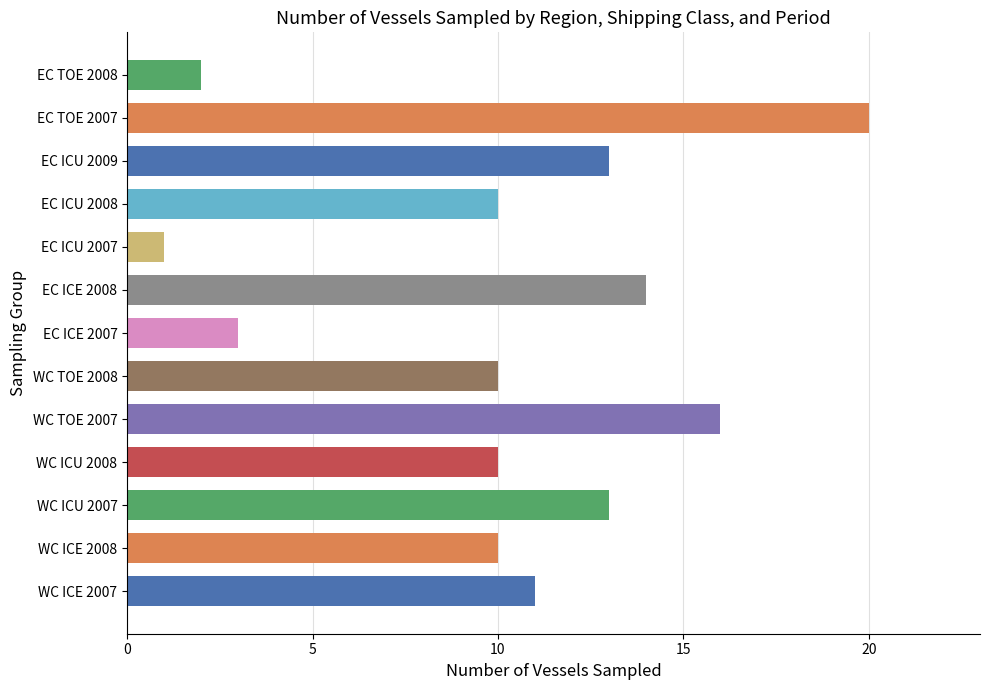

What is the sum of all values?

133